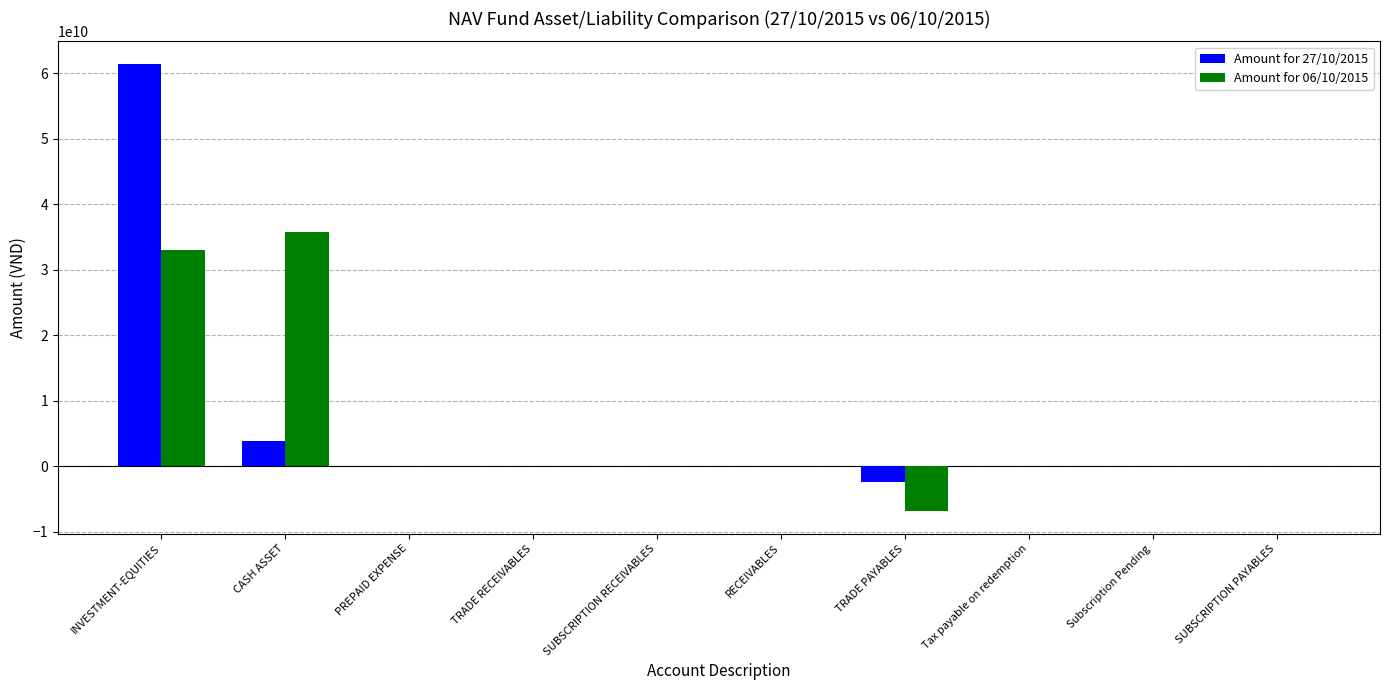

Between CASH ASSET and TRADE RECEIVABLES, which series saw the biggest shift?

Amount for 06/10/2015